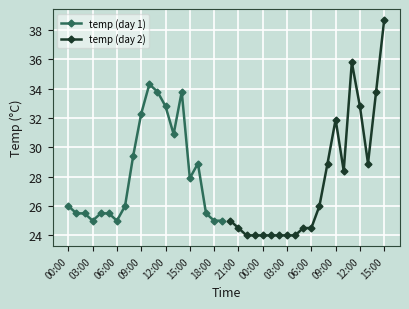

Which series has the largest total across all categories?

temp (day 1)